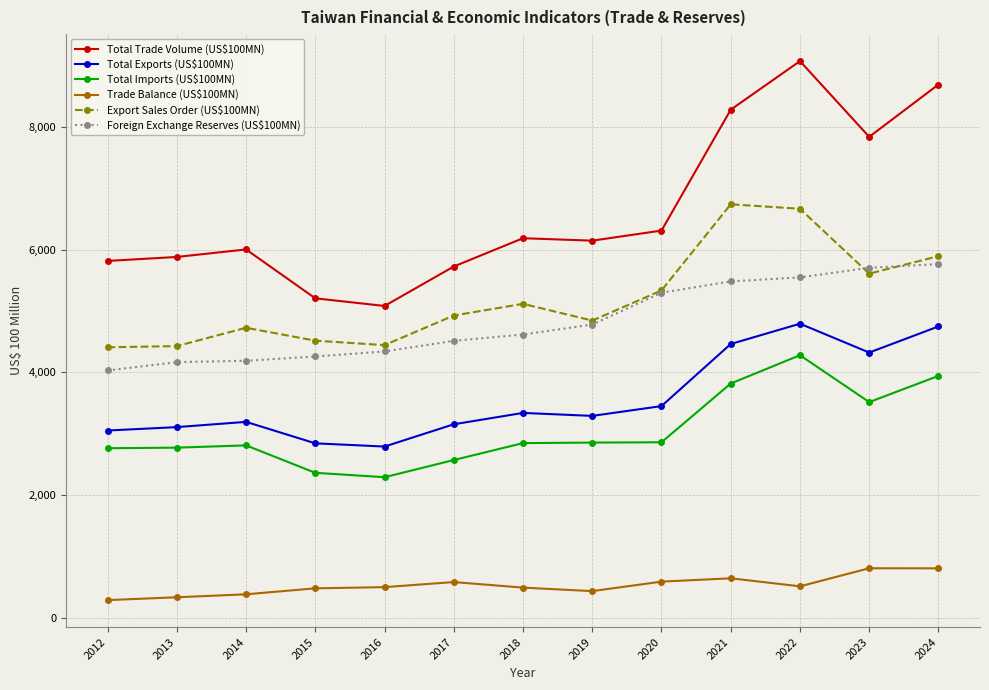

True or false: Trade Balance (US$100MN) has more than 1 interior local peaks.

True